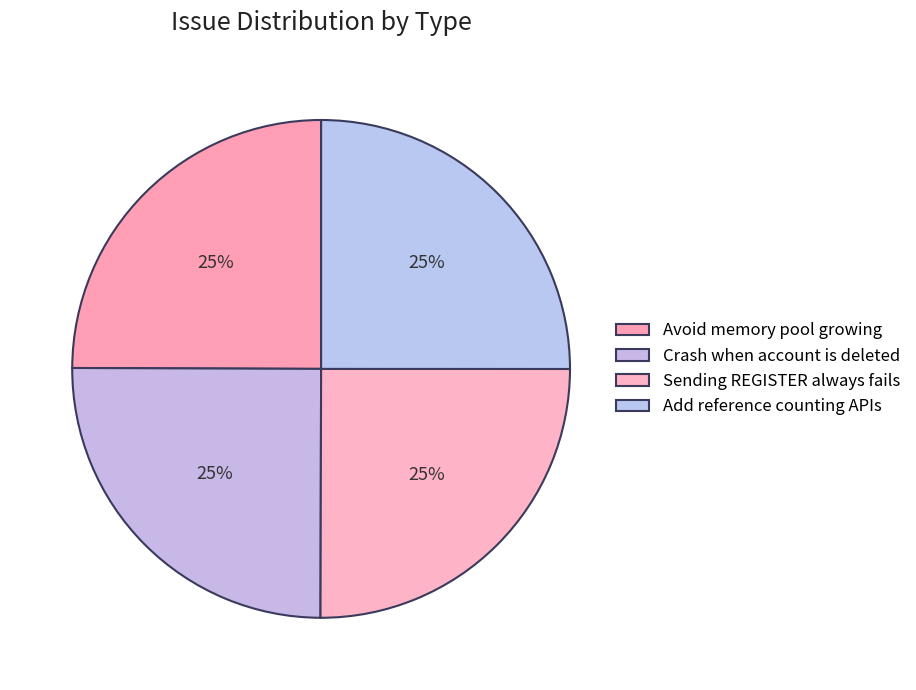

What is the largest slice in the pie chart?

Sending REGISTER always fails